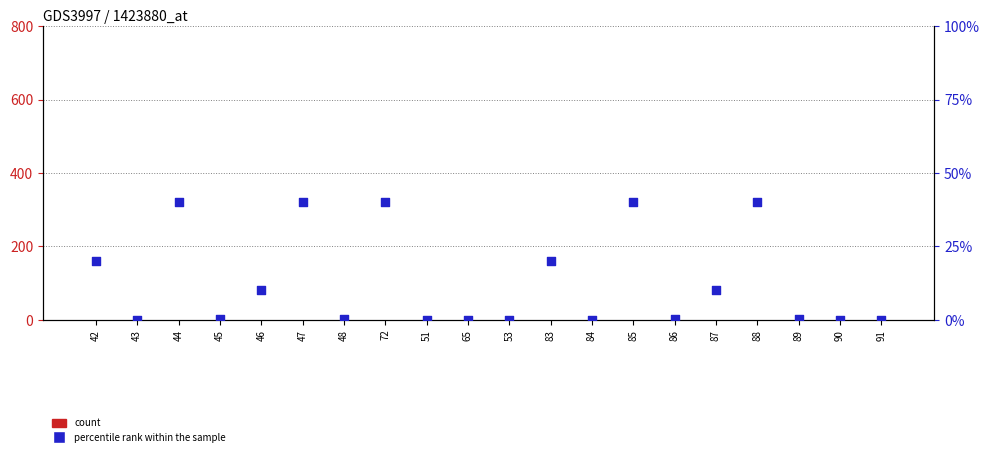

At which category is the sum across all series the highest?

44